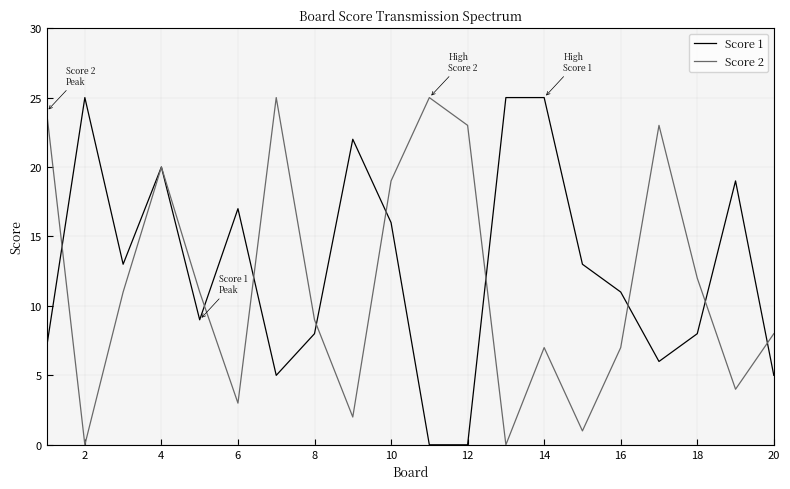

What is the greatest value displayed?

25